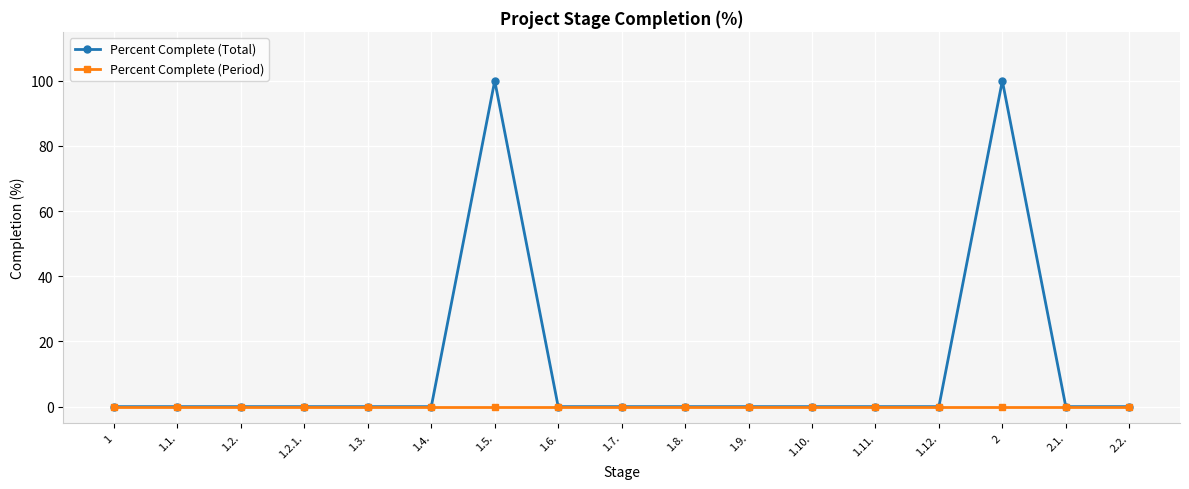

Which series has the widest spread of values?

Percent Complete (Total)